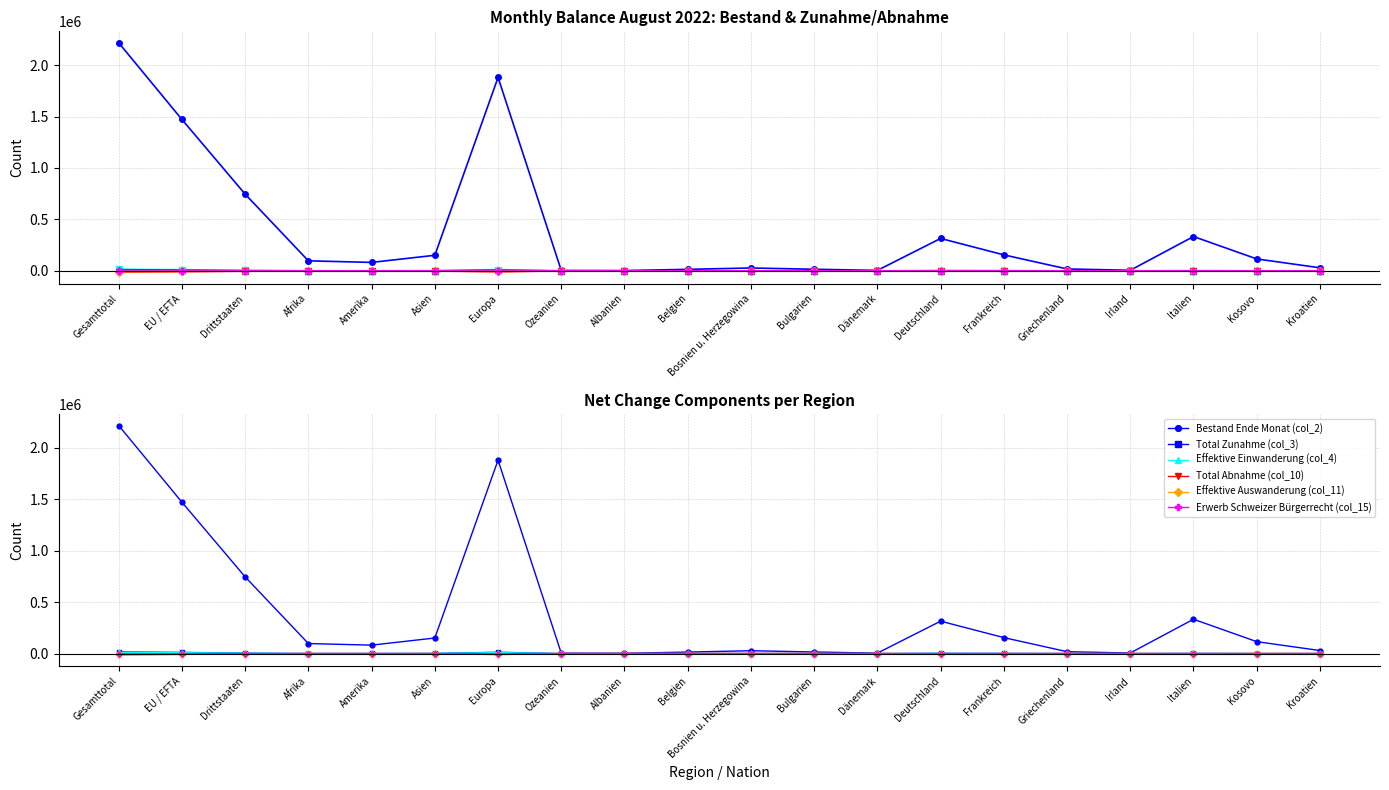

True or false: Erwerb Schweizer Bürgerrecht (col_15) and Total Zunahme (col_3) cross at least once.

False